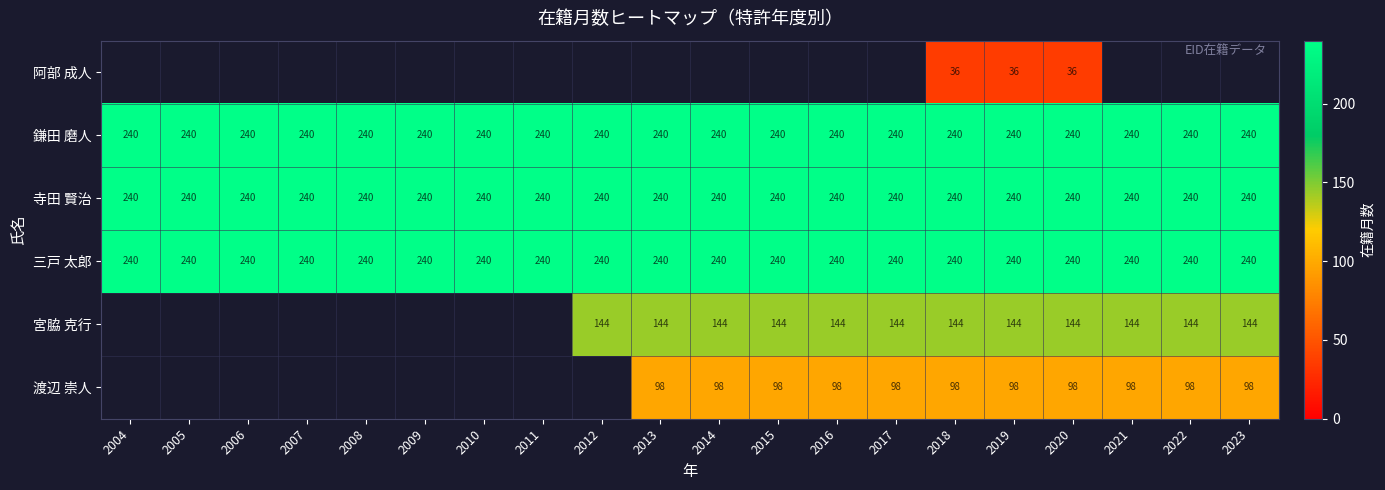

What is the approximate value of 寺田 賢治 at 2004?

240